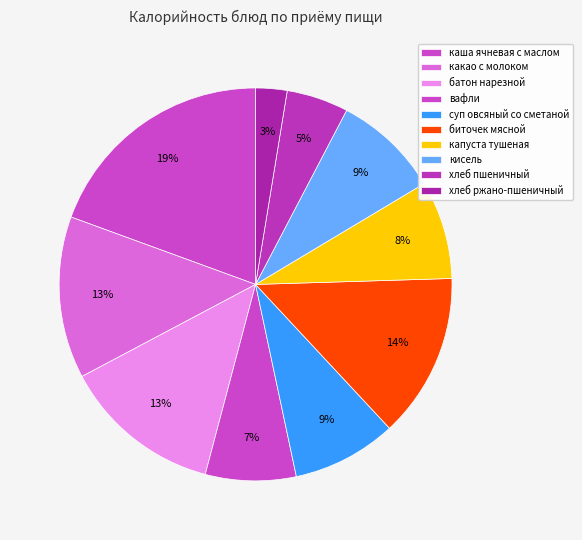

True or false: вафли accounts for 7% of the total.

True